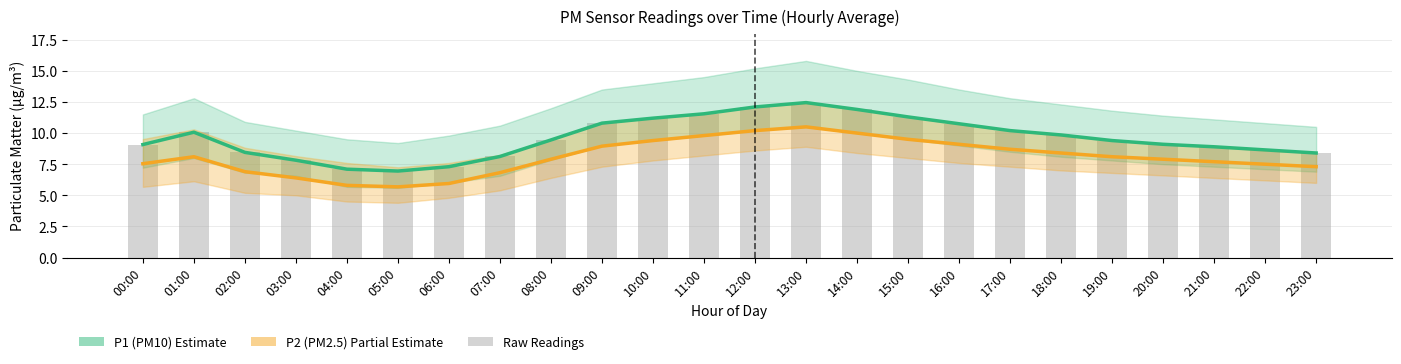

The P1 (PM10) series shows 17.0 at 13:00. True or false?

False